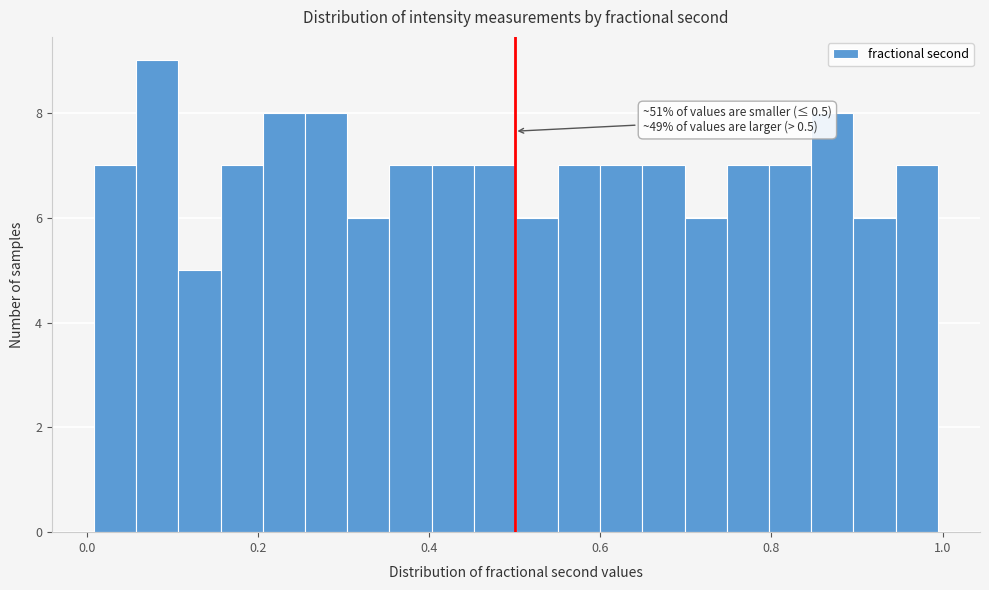

Around what value on the x-axis is the tallest bar? Give the approximate position of its centre, as read against the axis.

0.08